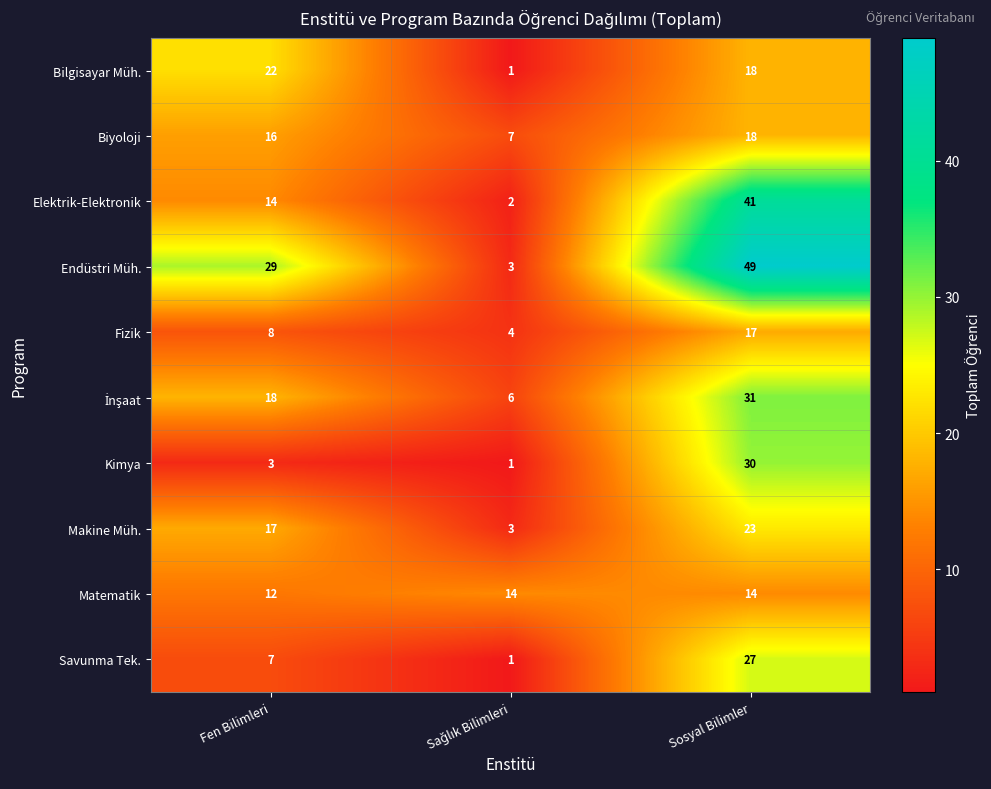

What is the sum of all Savunma Tek. values?

35